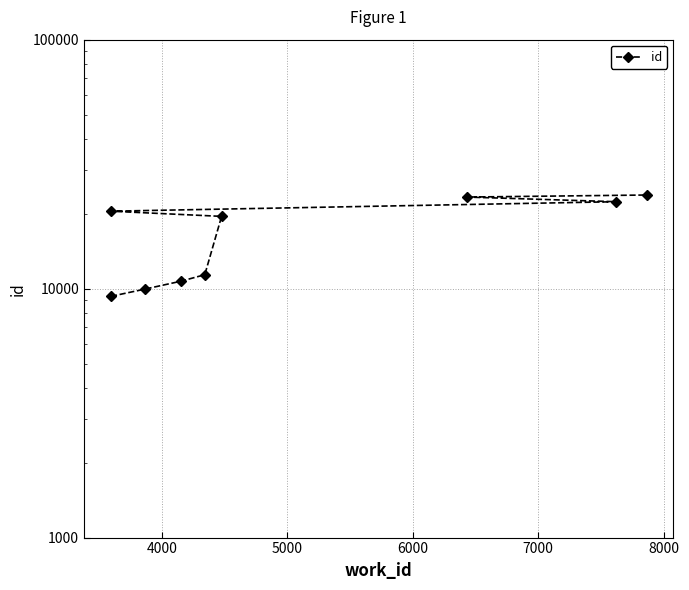

The value at 4000 is 15357. True or false?

False